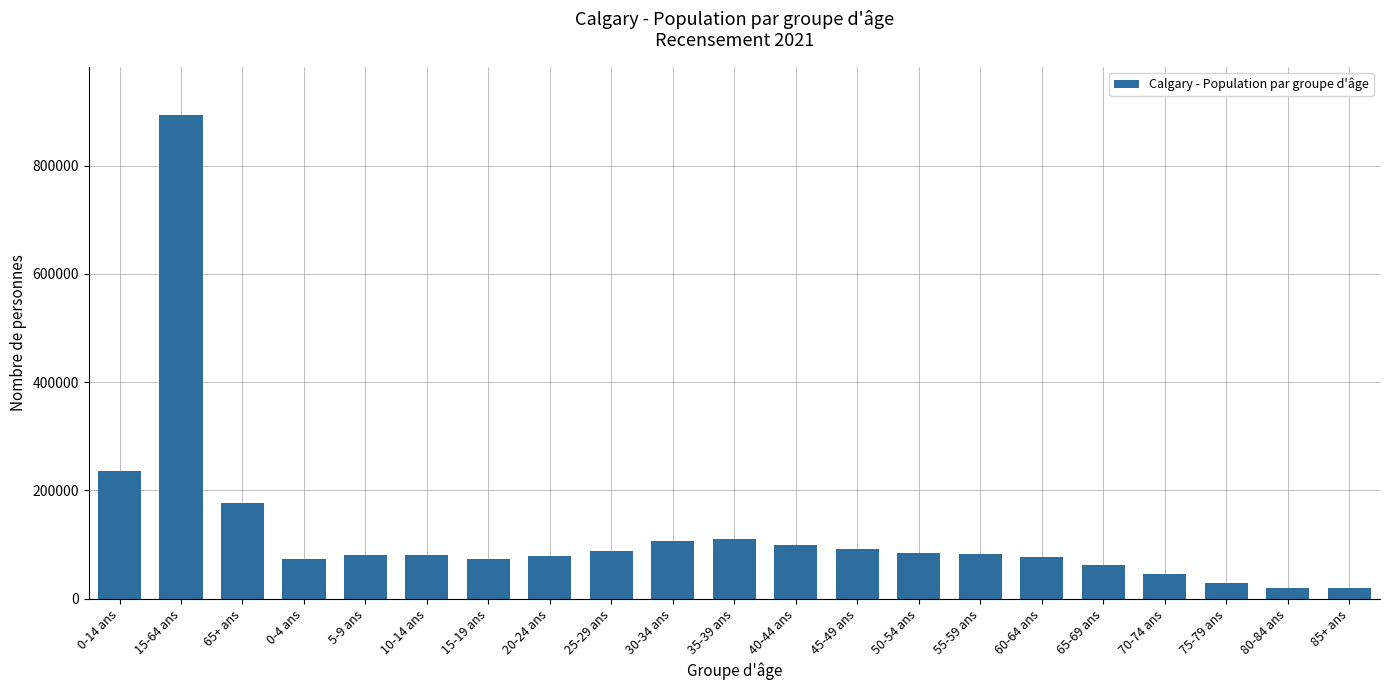

Between 85+ ans and 10-14 ans, which is larger?

10-14 ans